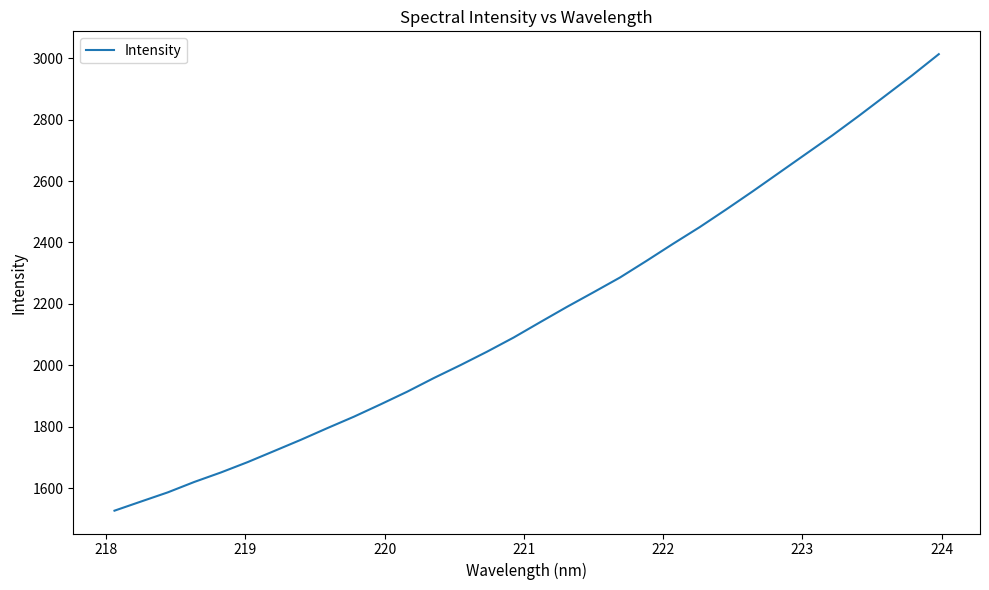

What is the greatest value displayed?

3012.6